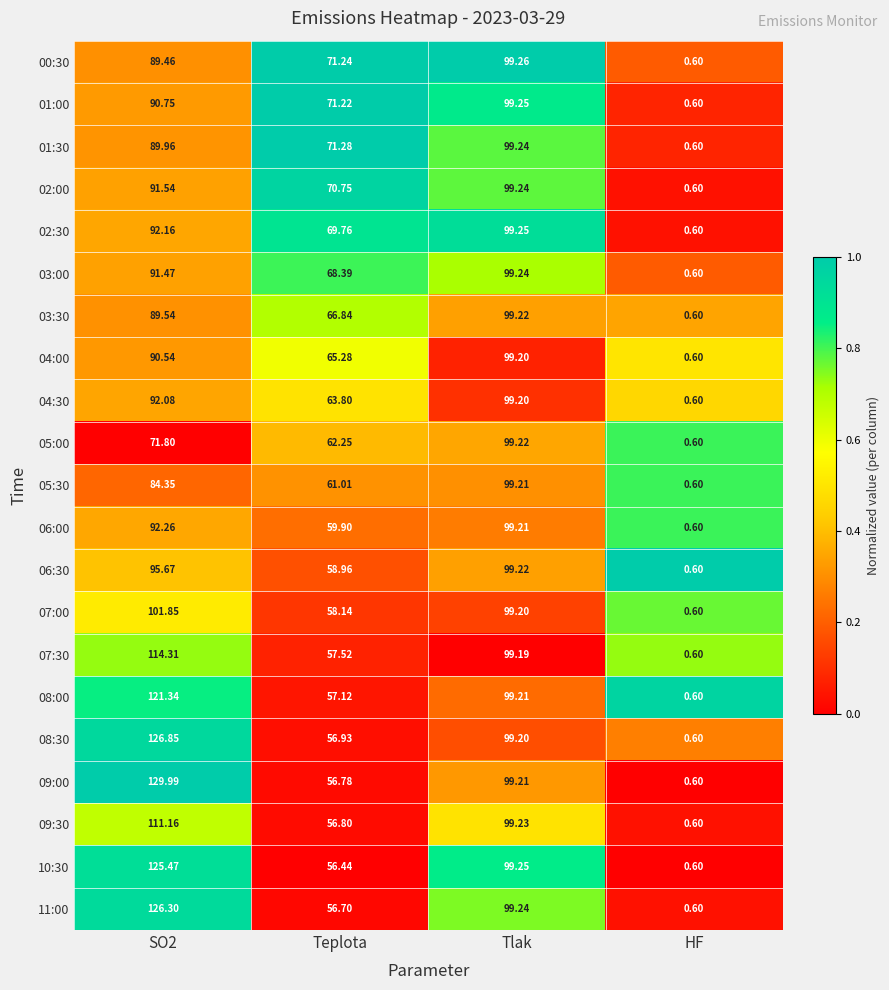

Which category has the lowest value across all series?

HF